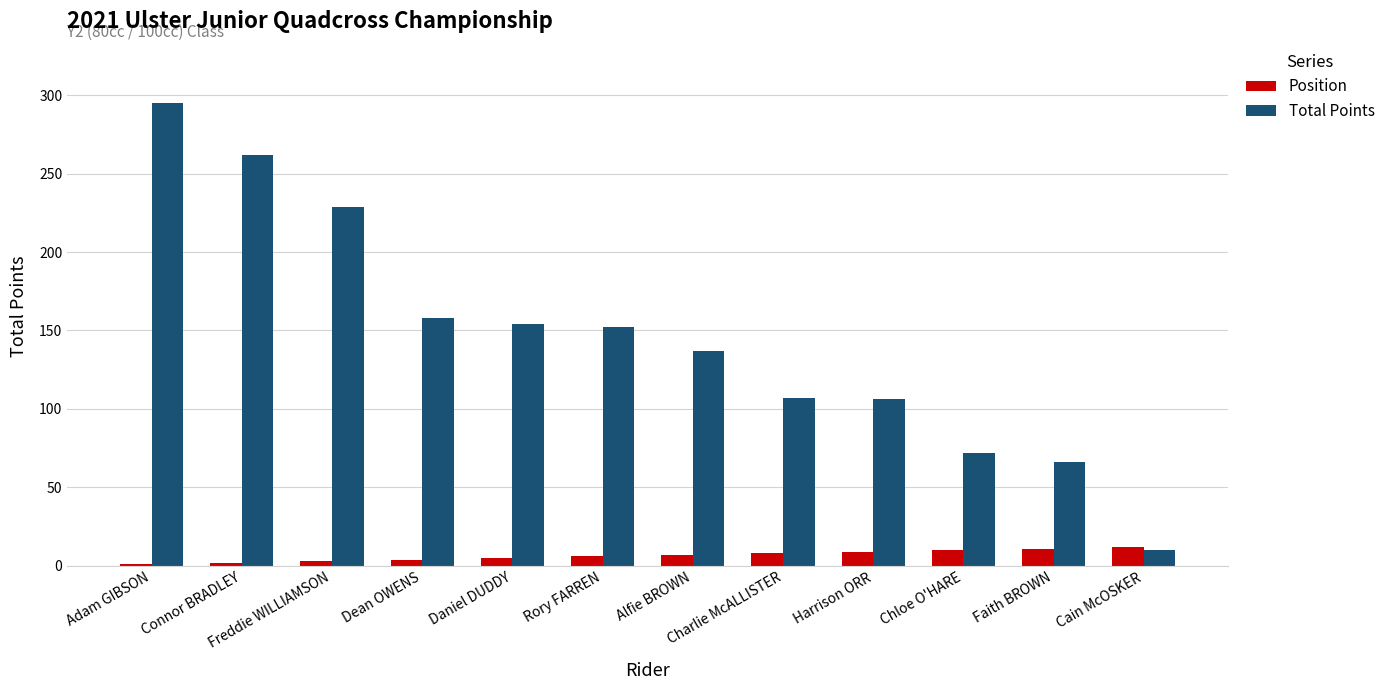

Is it true that Total Points equals 105 at Faith BROWN?

False